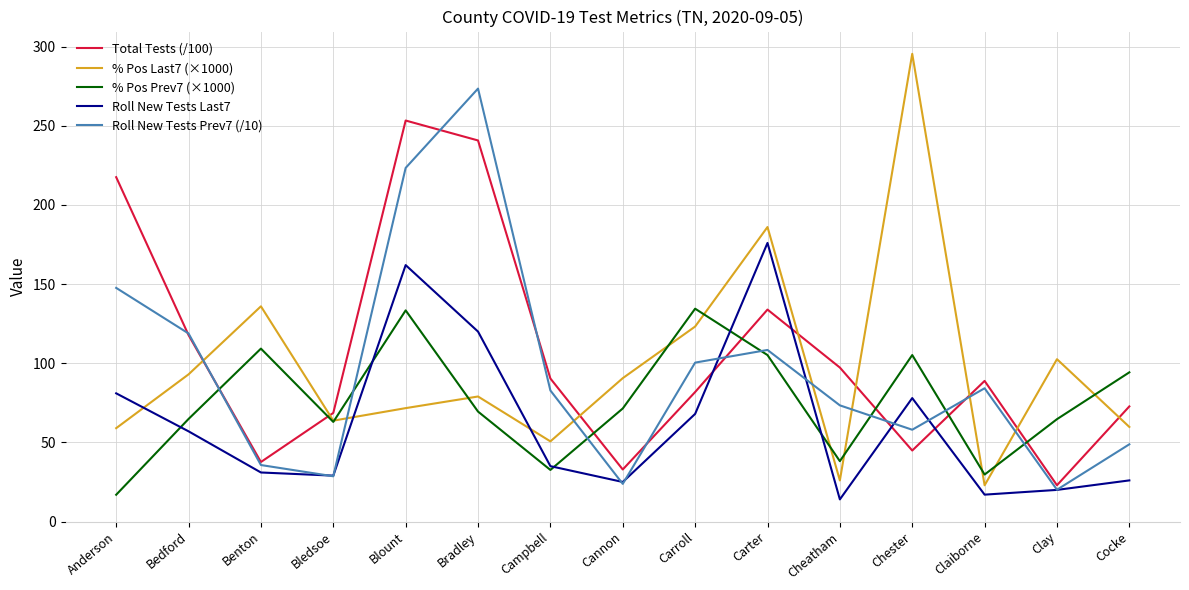

True or false: % Pos Prev7 (×1000) has a value of 109.2 at Benton.

True